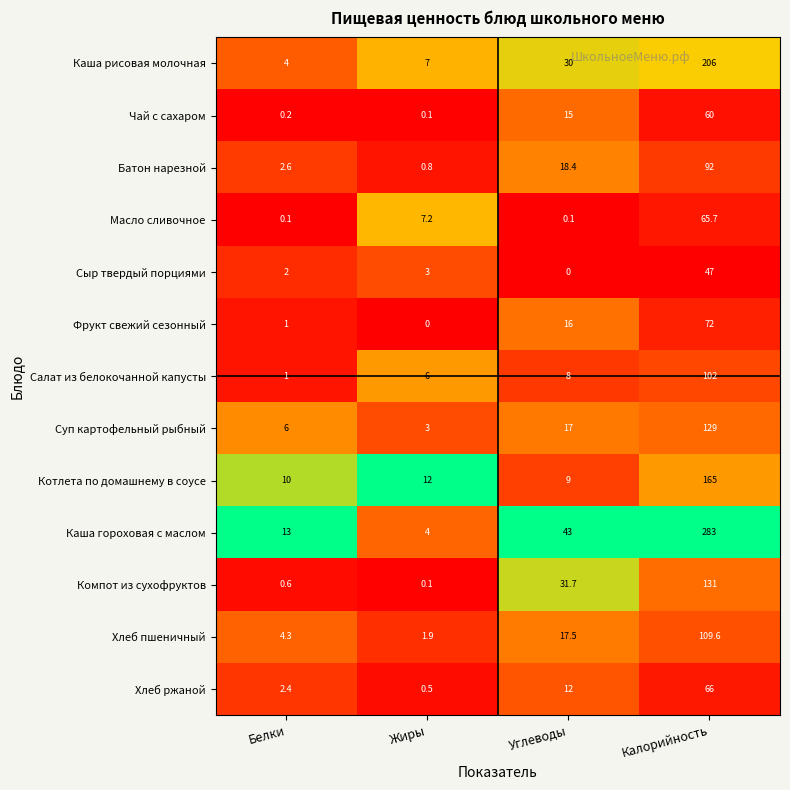

At which label does Хлеб ржаной reach its minimum?

Жиры